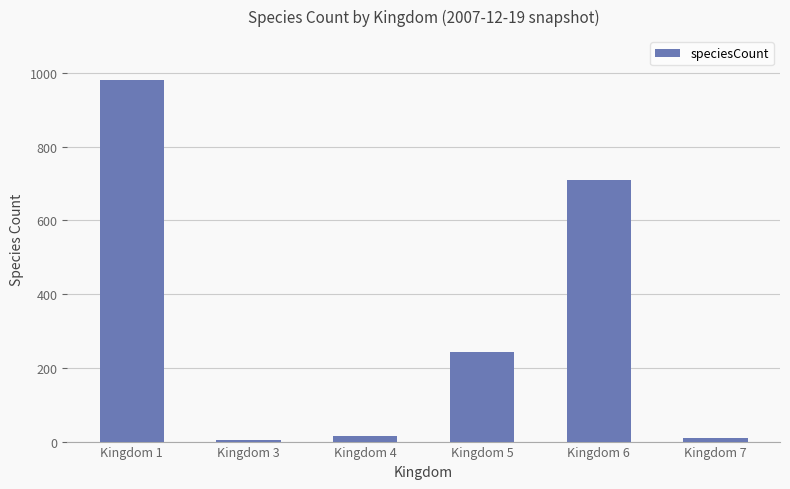

The chart shows a value of 175 at Kingdom 6. True or false?

False